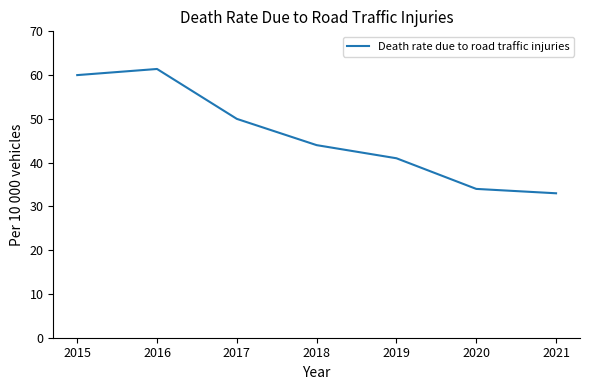

What is the greatest value displayed?

61.4